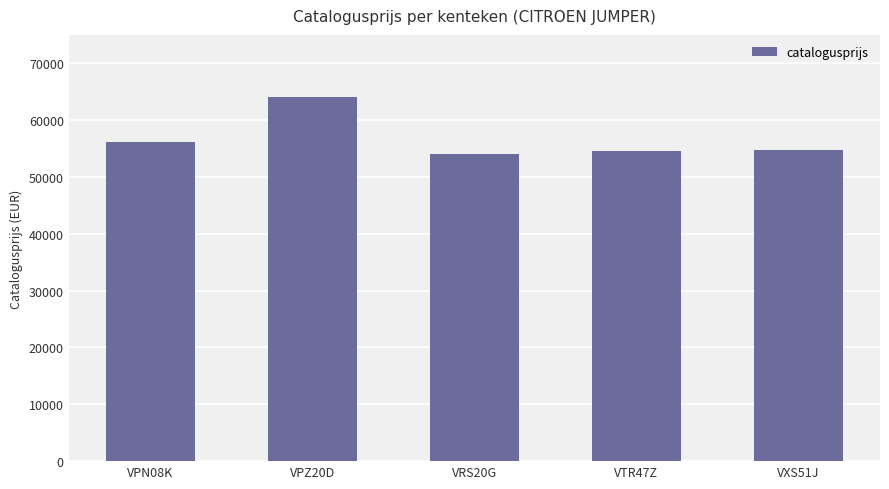

Are the bars horizontal?

No